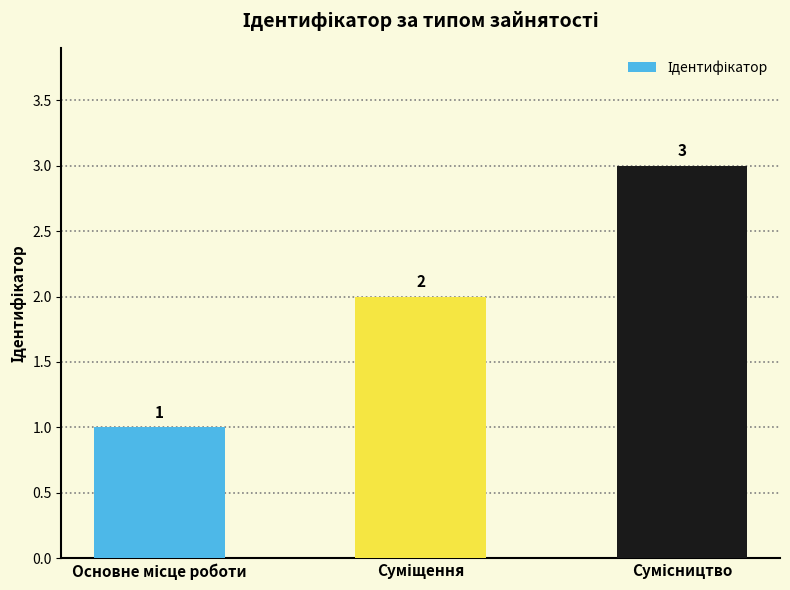

What is the value of the 3rd bar from the left?

3